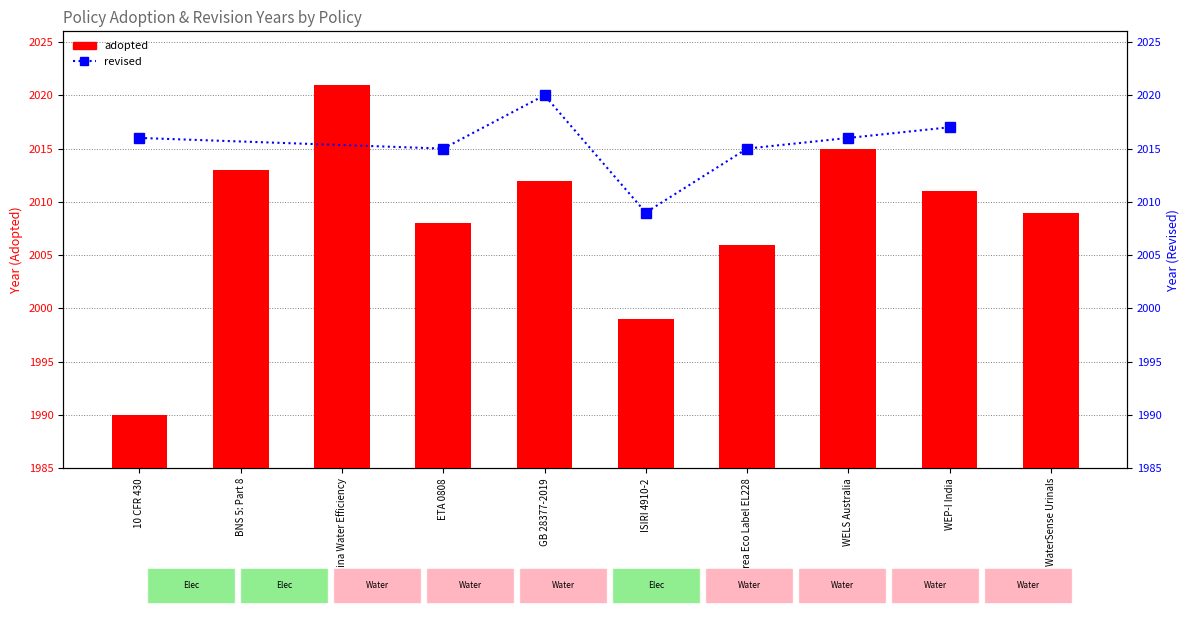

What is the ratio of the value at China Water Efficiency to the value at WEP-I India?

1.0